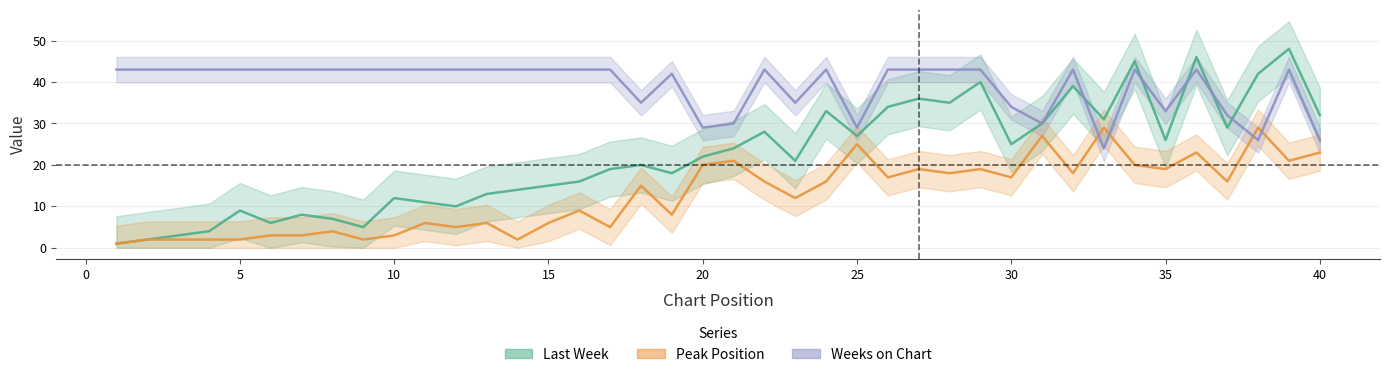

The value of Peak Position at 35 is 30. True or false?

False